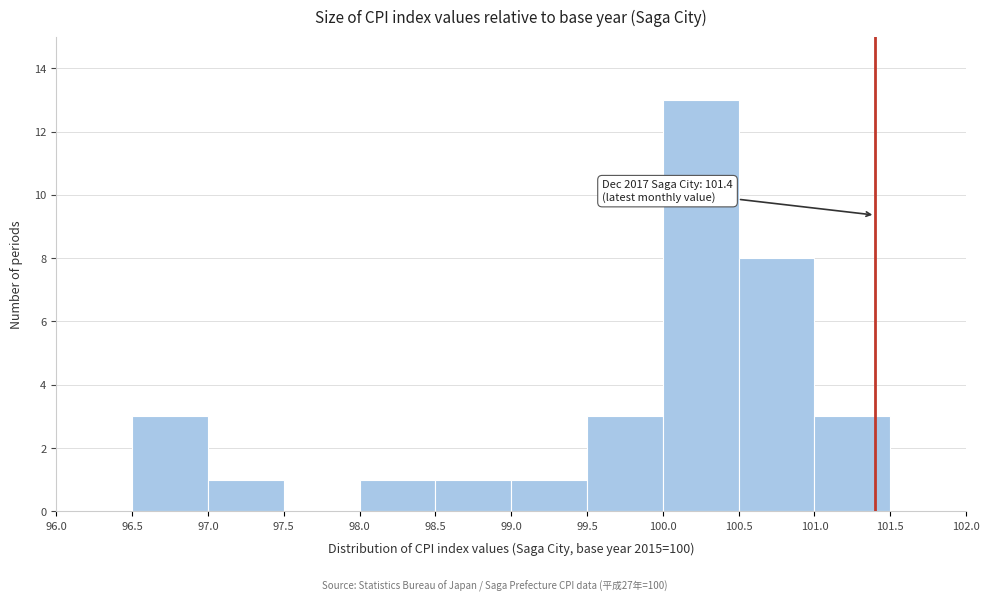

Over which range of the x-axis is the bar tallest?

100.0 to 100.5